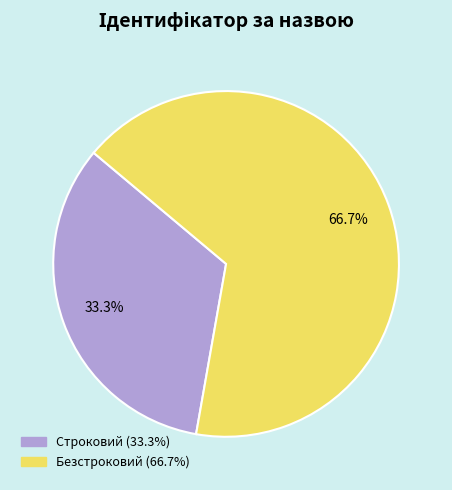

Approximately how many times larger is the value at Строковий compared to Безстроковий?

0.5